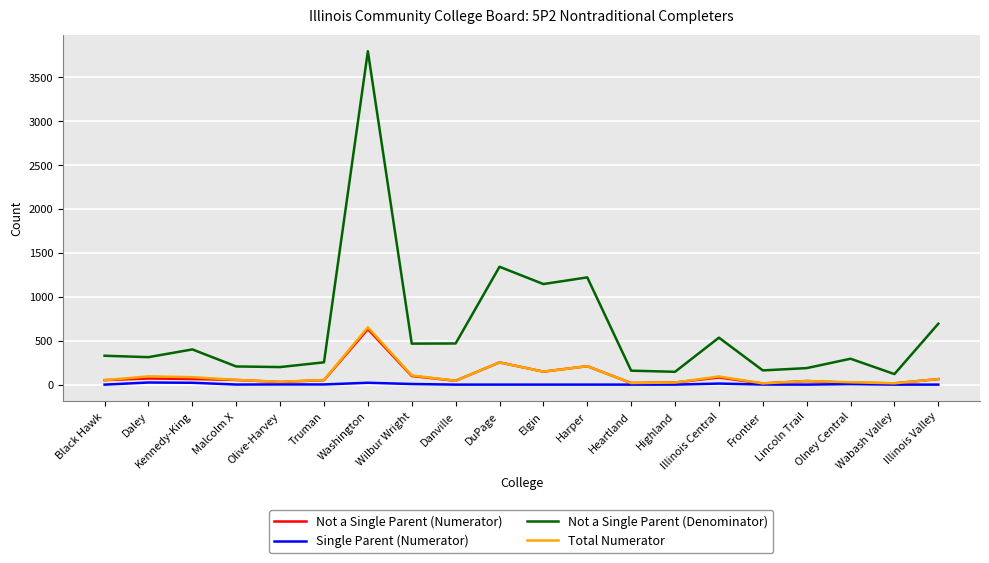

The value of Total Numerator at DuPage is 429. True or false?

False